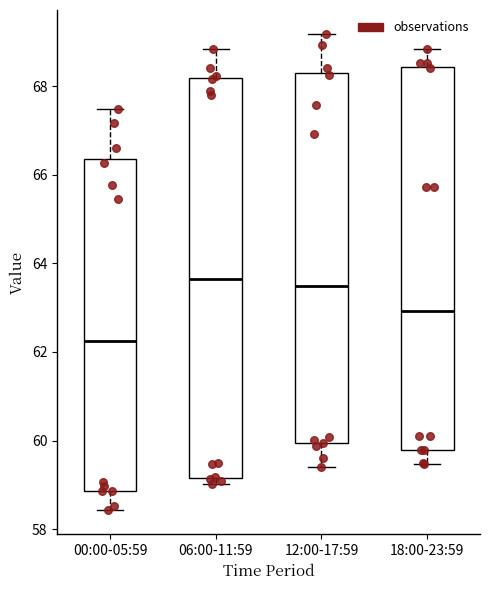

Reading left to right, read every box against the y-axis: the position of its median line, the range the box covers, and the ends of its whiskers. The values are not printed on the chart, so give them approximately, as read against the axis.

00:00-05:59: median 62.2, box 58.8 to 66.4, whiskers 58.4 to 67.4
06:00-11:59: median 63.6, box 59.2 to 68.2, whiskers 59.0 to 68.8
12:00-17:59: median 63.4, box 60.0 to 68.2, whiskers 59.4 to 69.2
18:00-23:59: median 63.0, box 59.8 to 68.4, whiskers 59.4 to 68.8